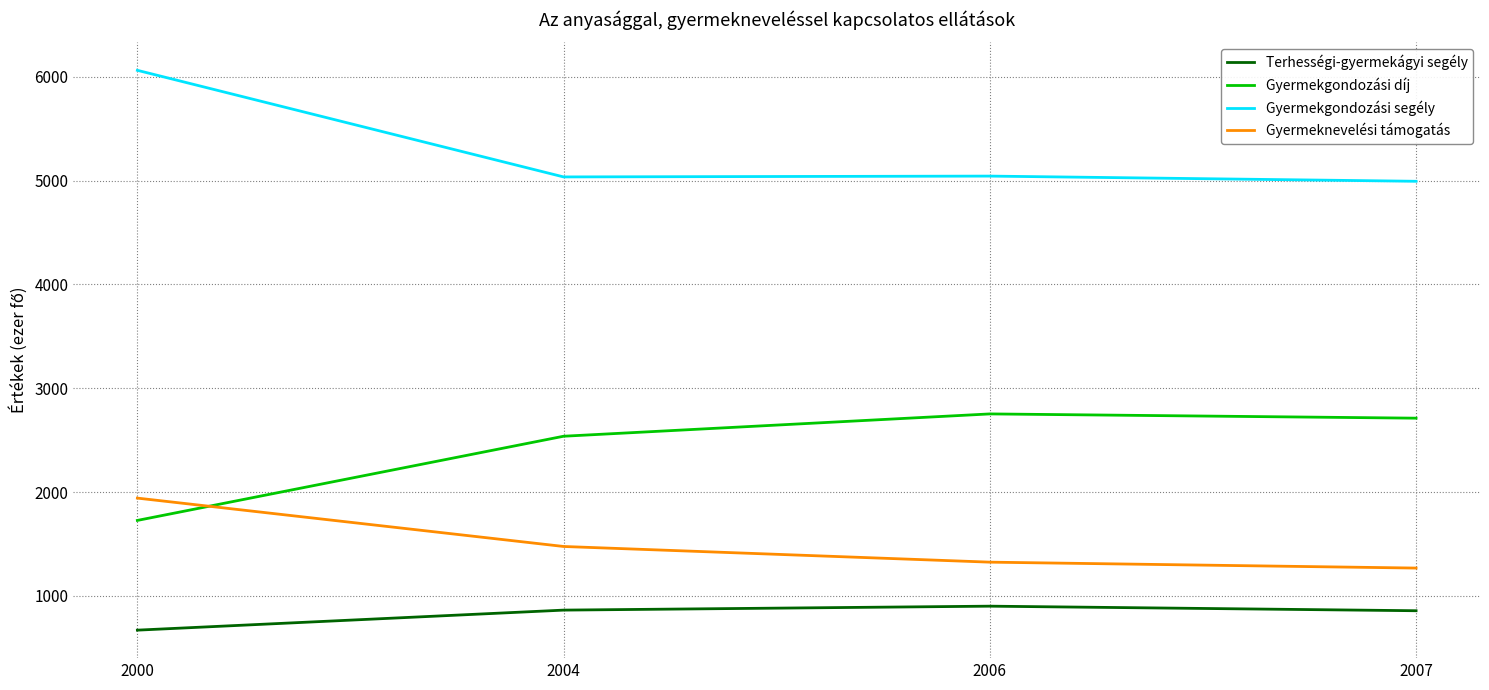

Where does the Gyermeknevelési támogatás series first go above 1476?

2000